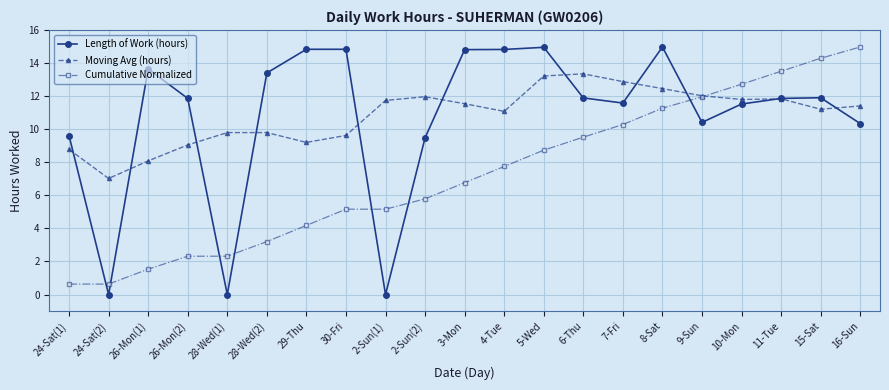

True or false: Moving Avg (hours) has more than 0 interior local peaks.

True